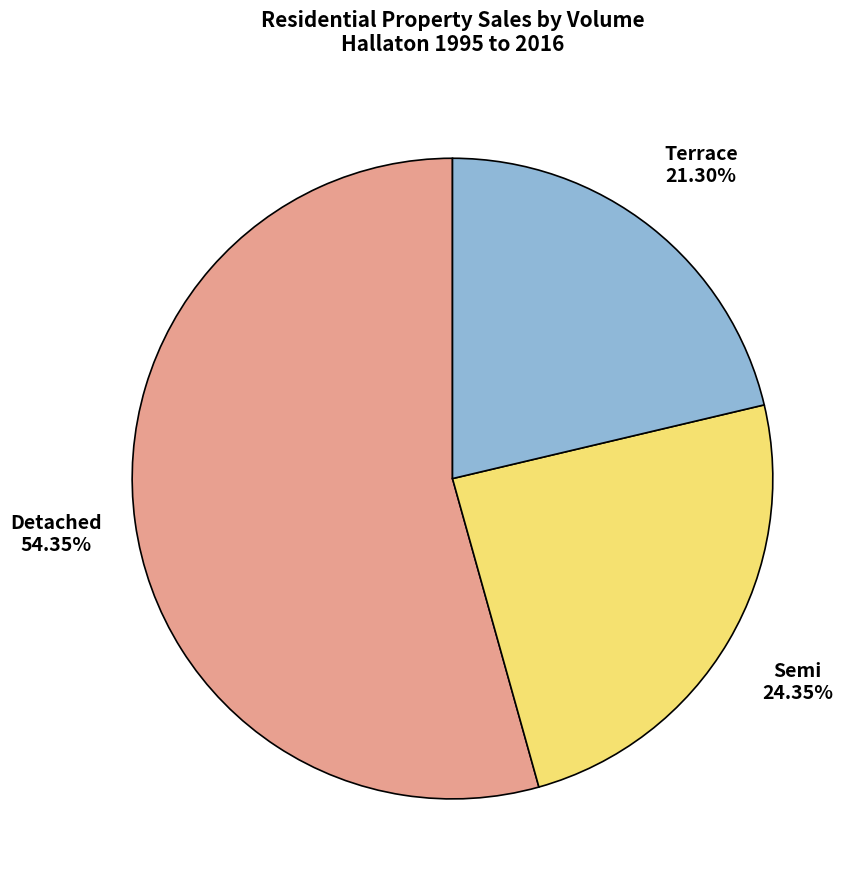

Rank the categories by value from lowest to highest.

Terrace, Semi, Detached